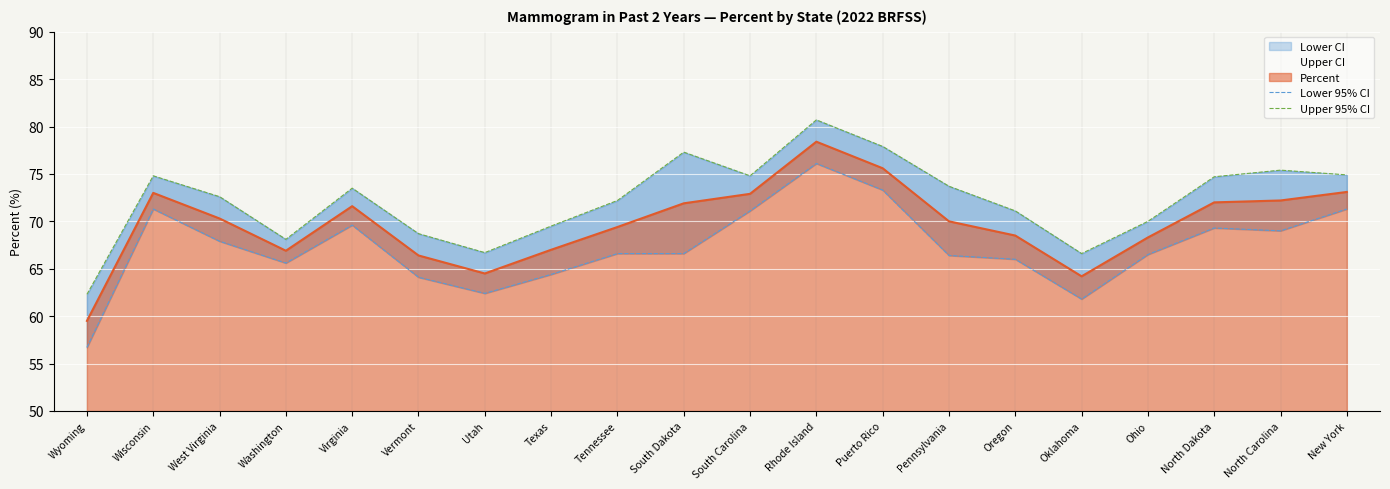

What is the value of the Lower 95% CI point at the 3rd from the left?

67.9